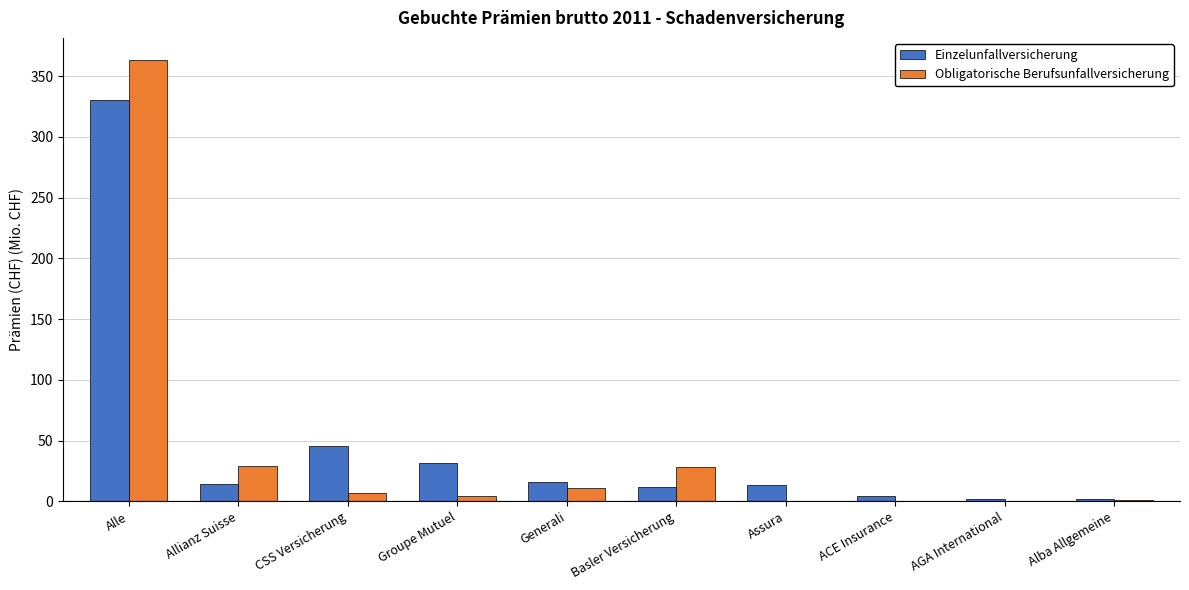

Is the value of Obligatorische Berufsunfallversicherung at Basler Versicherung greater than the value of Einzelunfallversicherung at Allianz Suisse?

Yes